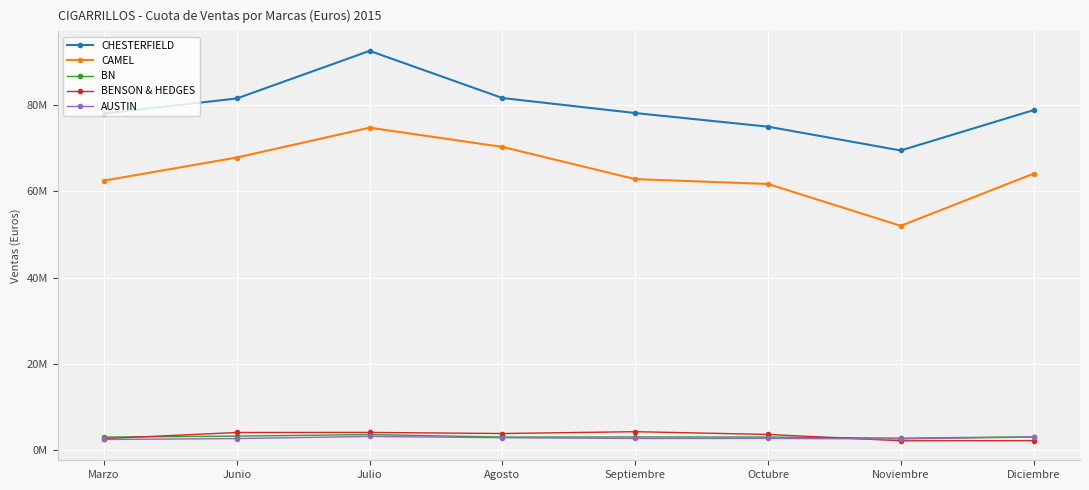

Which category has the highest value in the AUSTIN series?

Julio